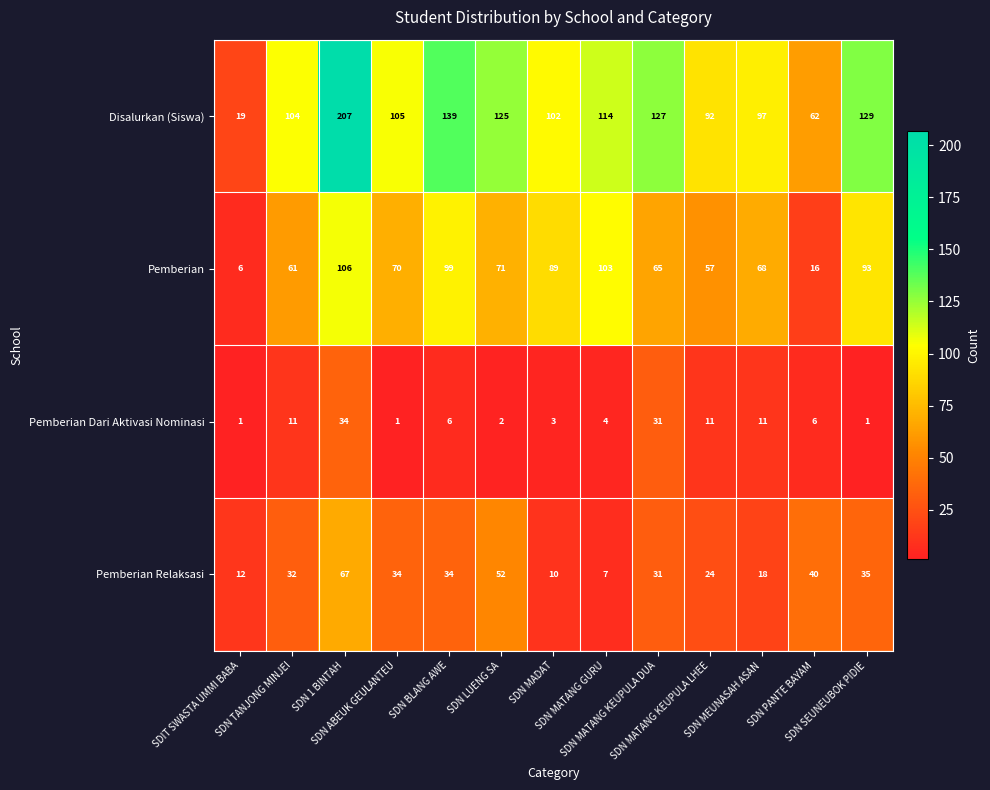

What is the difference between the maximum and minimum values in the Pemberian series?

100